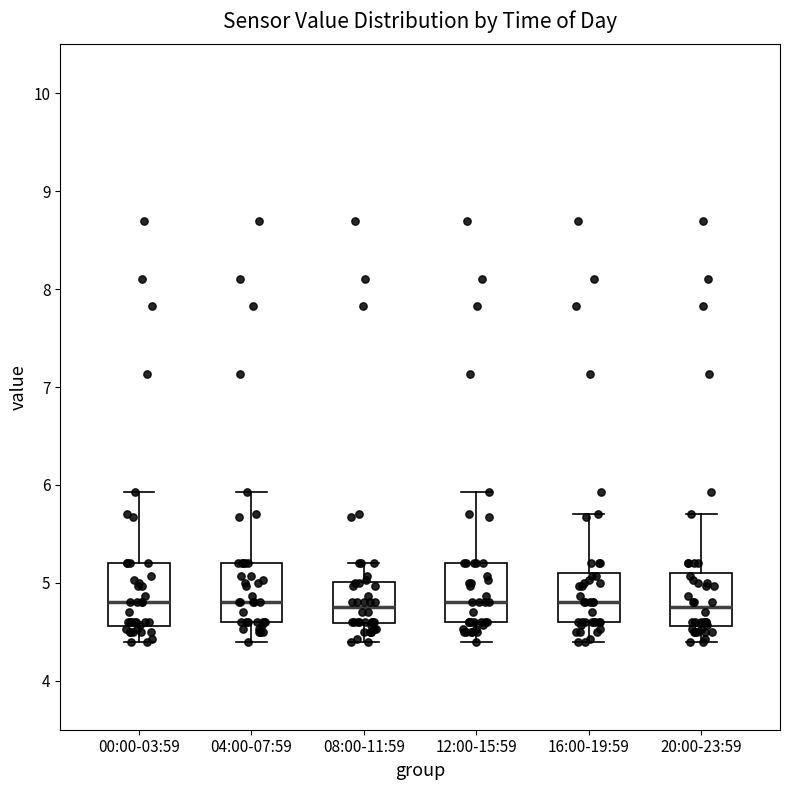

Reading left to right, read every box against the y-axis: the position of its median line, the range the box covers, and the ends of its whiskers. The values are not printed on the chart, so give them approximately, as read against the axis.

00:00-03:59: median 4.8, box 4.6 to 5.2, whiskers 4.4 to 5.9
04:00-07:59: median 4.8, box 4.6 to 5.2, whiskers 4.4 to 5.9
08:00-11:59: median 4.8, box 4.6 to 5.0, whiskers 4.4 to 5.2
12:00-15:59: median 4.8, box 4.6 to 5.2, whiskers 4.4 to 5.9
16:00-19:59: median 4.8, box 4.6 to 5.1, whiskers 4.4 to 5.7
20:00-23:59: median 4.8, box 4.6 to 5.1, whiskers 4.4 to 5.7